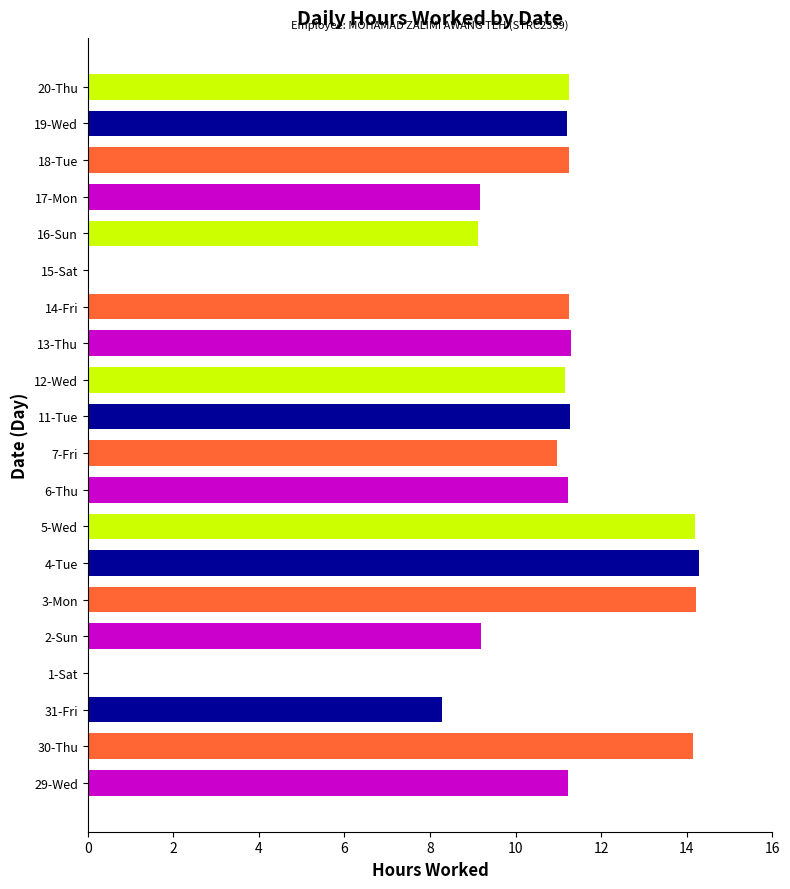

What is the ratio of the value at 13-Thu to the value at 2-Sun?

1.2